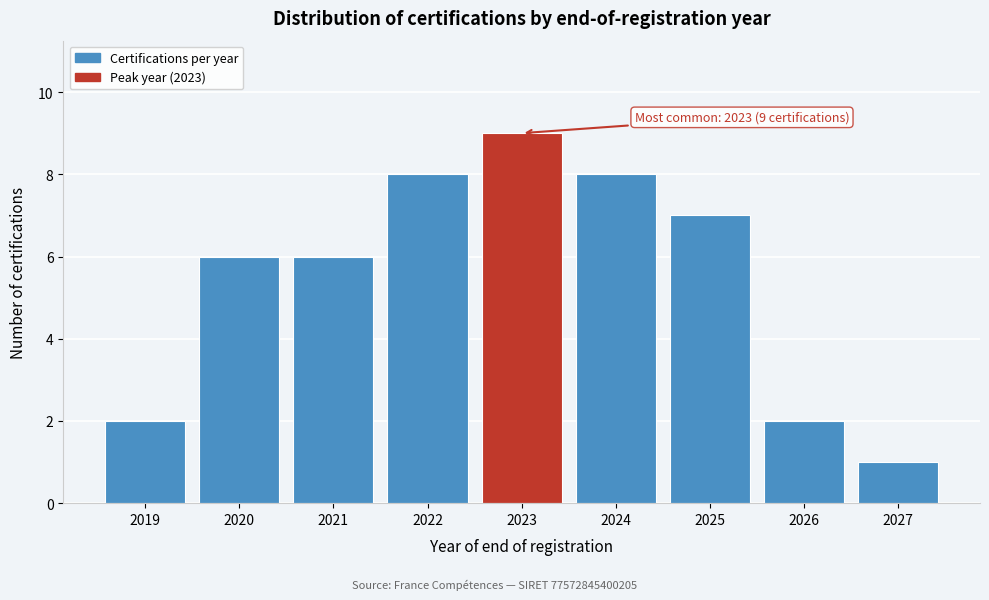

Reading left to right, list all the values displayed in this chart.

2019=2	2020=6	2021=6	2022=8	2023=9	2024=8	2025=7	2026=2	2027=1